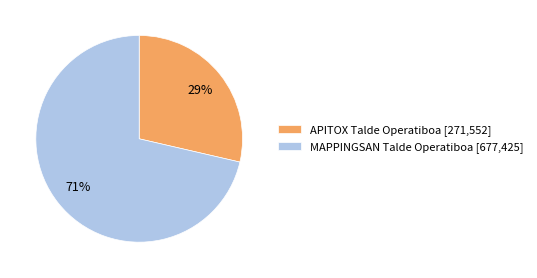

To the nearest percent, what percentage of the pie is MAPPINGSAN Talde Operatiboa?

71%